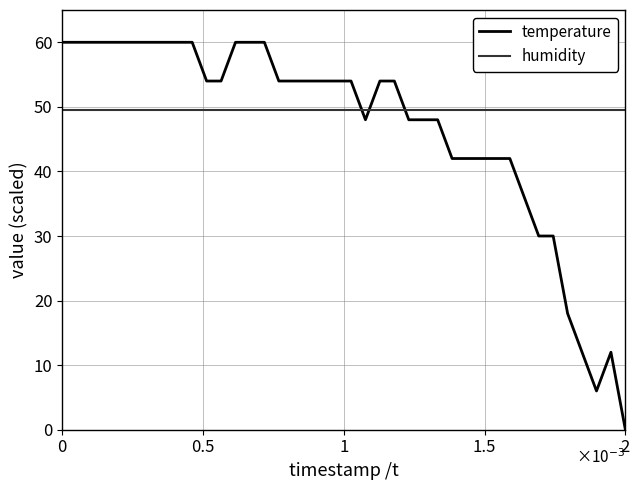

What is the sum of all temperature values?

1866.0